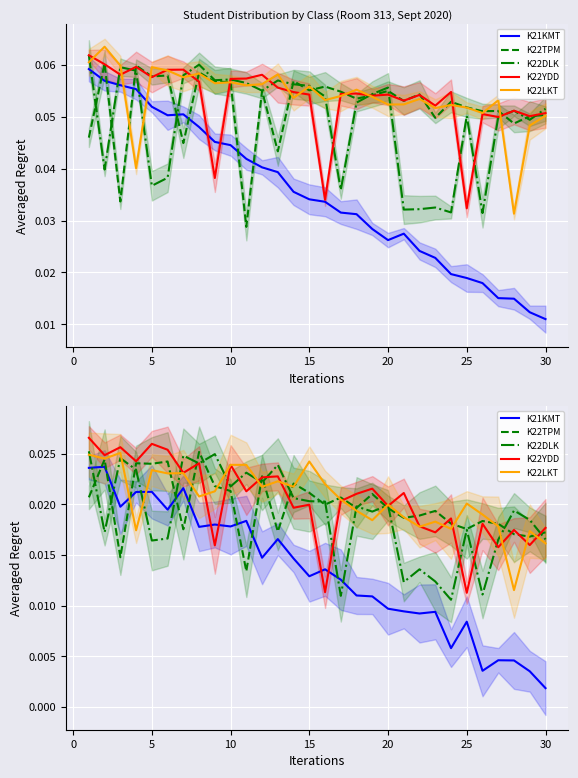

After their last crossing, which series has the higher values: K22YDD or K21KMT?

K22YDD